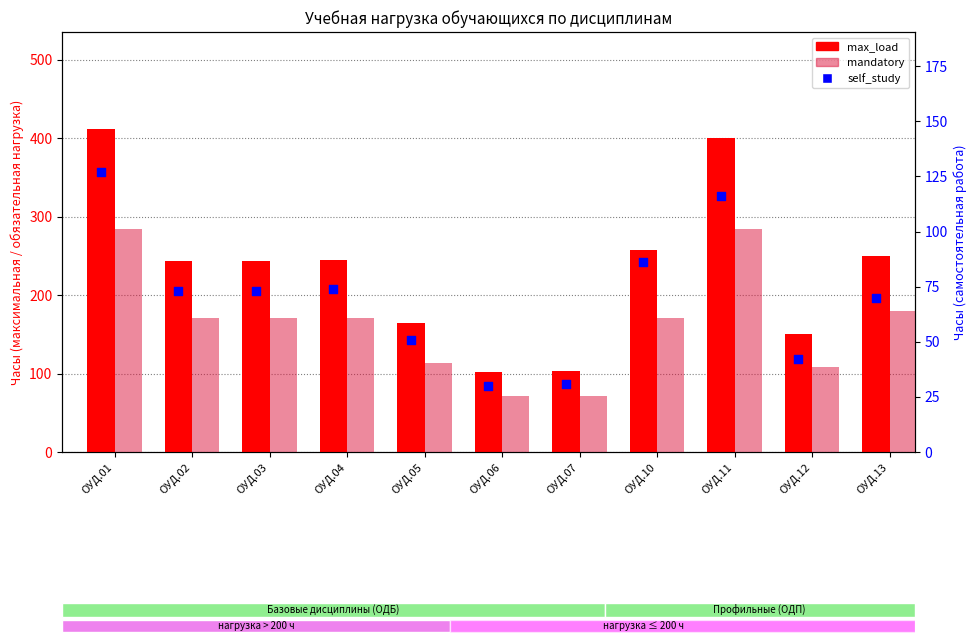

At how many categories does at least one series exceed 135?

9